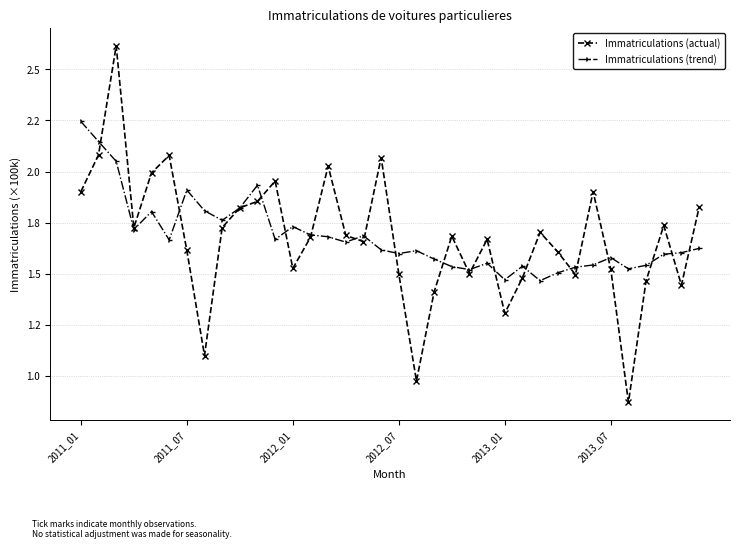

Does the chart have visible grid lines?

Yes